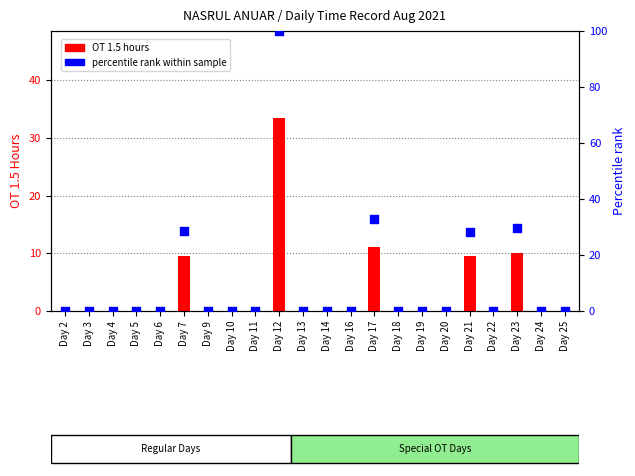

At how many categories does at least one series exceed 25?

5